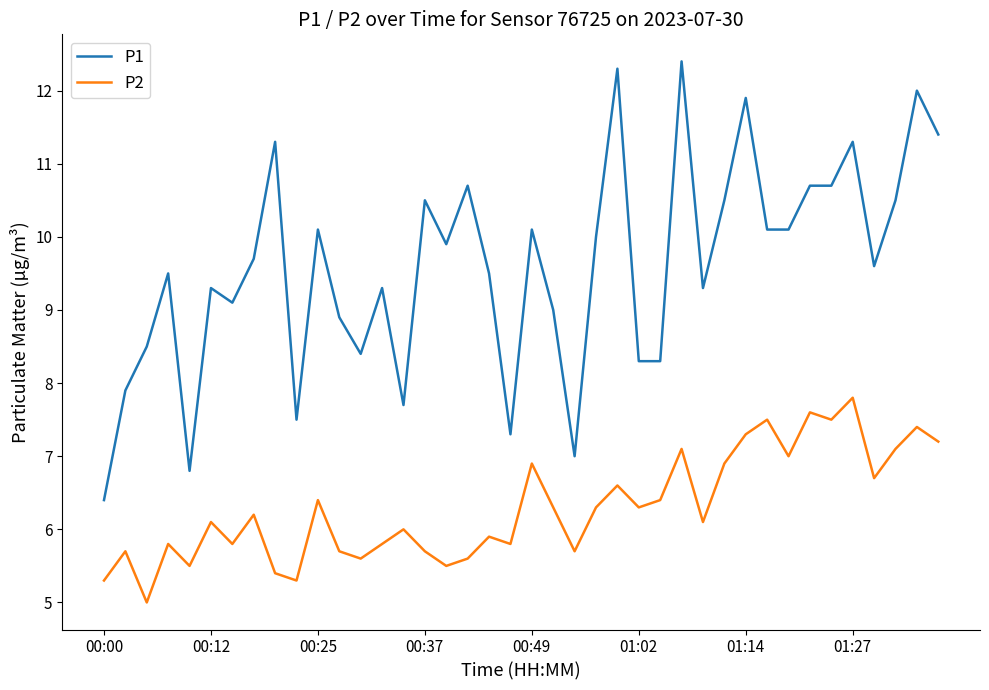

What is the difference between the maximum and minimum values in the P1 series?

6.0